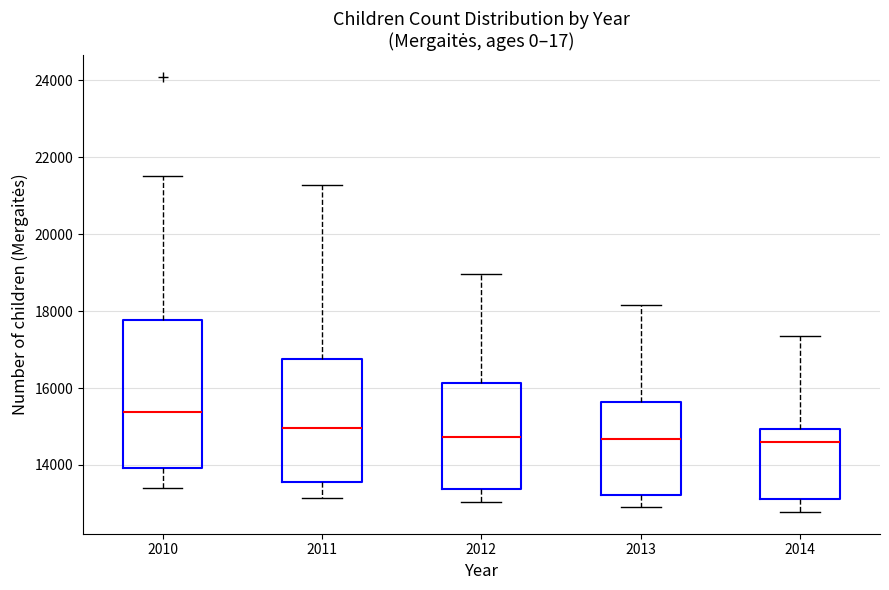

Where does the median line of the box at x = 2012 sit on the y-axis? The values are not printed on the chart, so give them approximately, as read against the axis.

14800